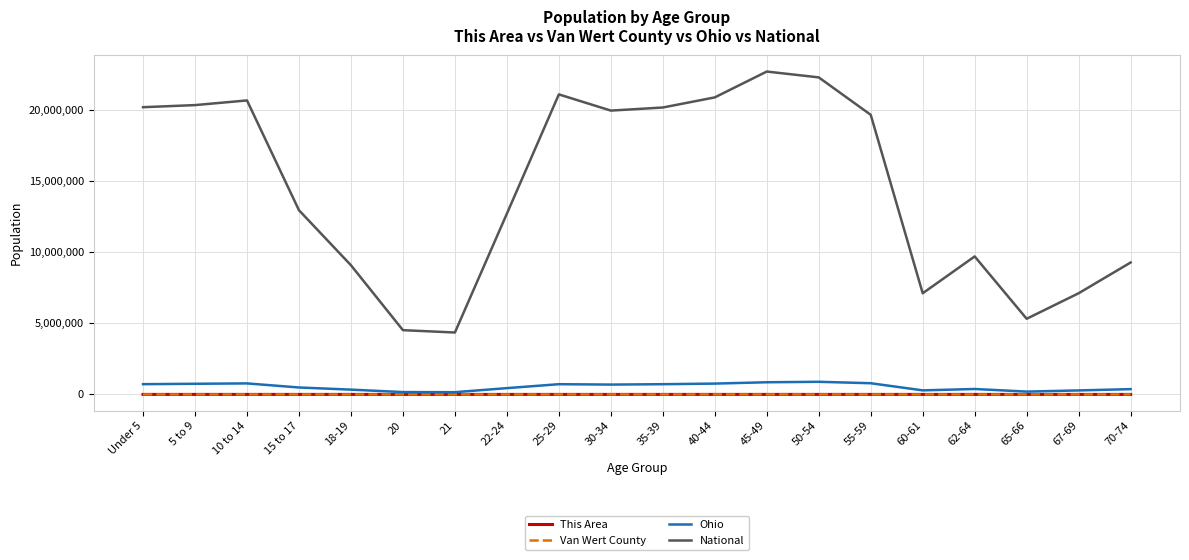

What is the spread (max minus min) of values at 62-64?

9704172